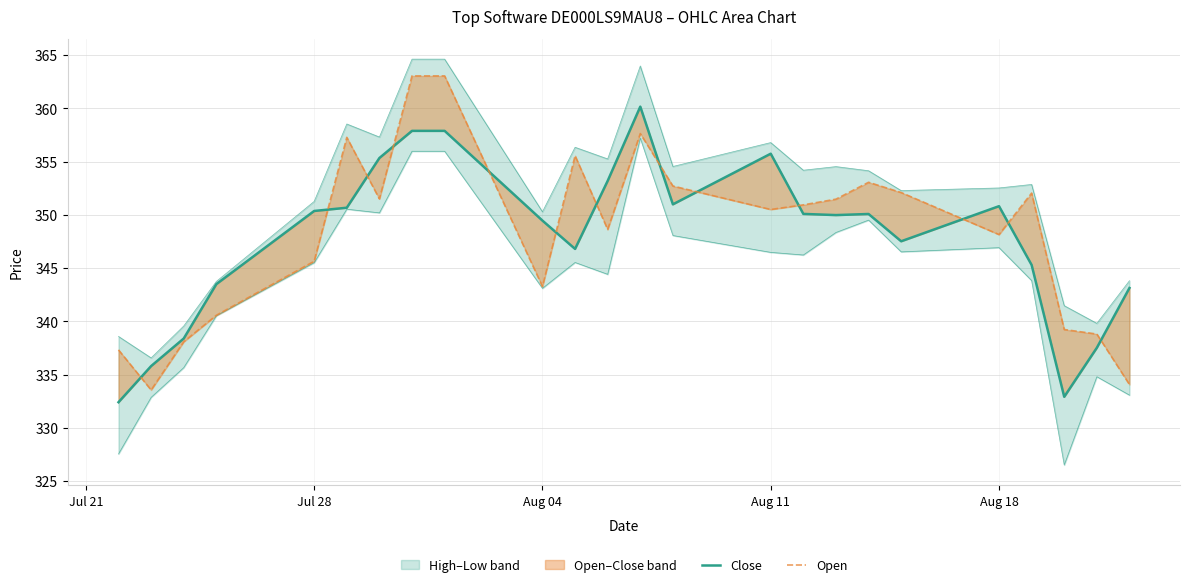

How many data points in Close are less than 350?

12